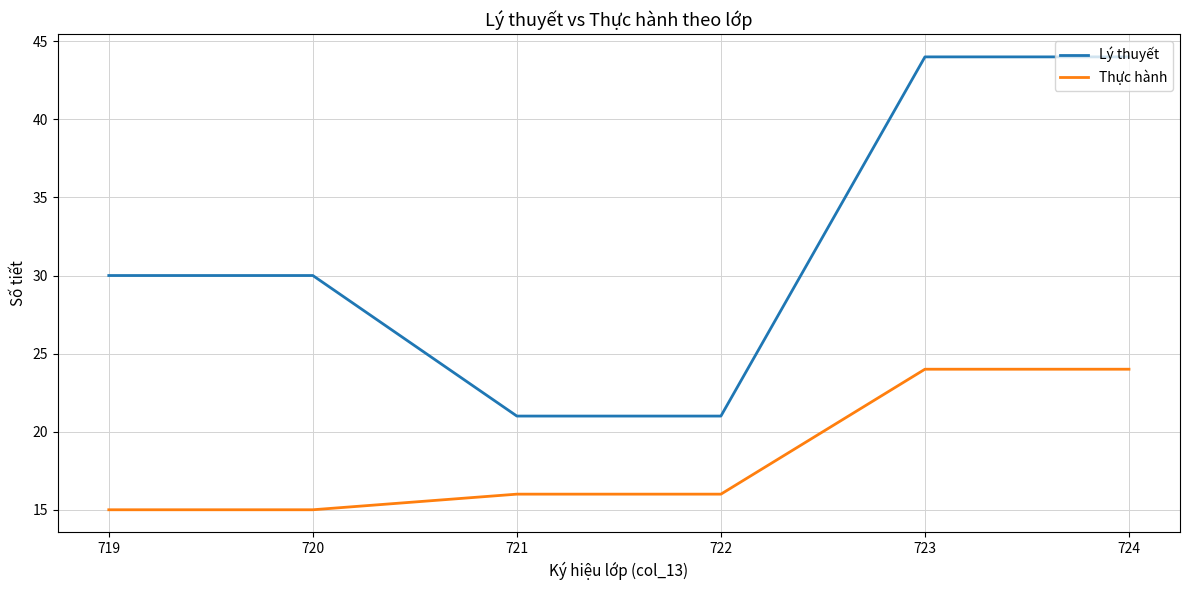

Rank the series by their average value, from lowest to highest.

Thực hành, Lý thuyết